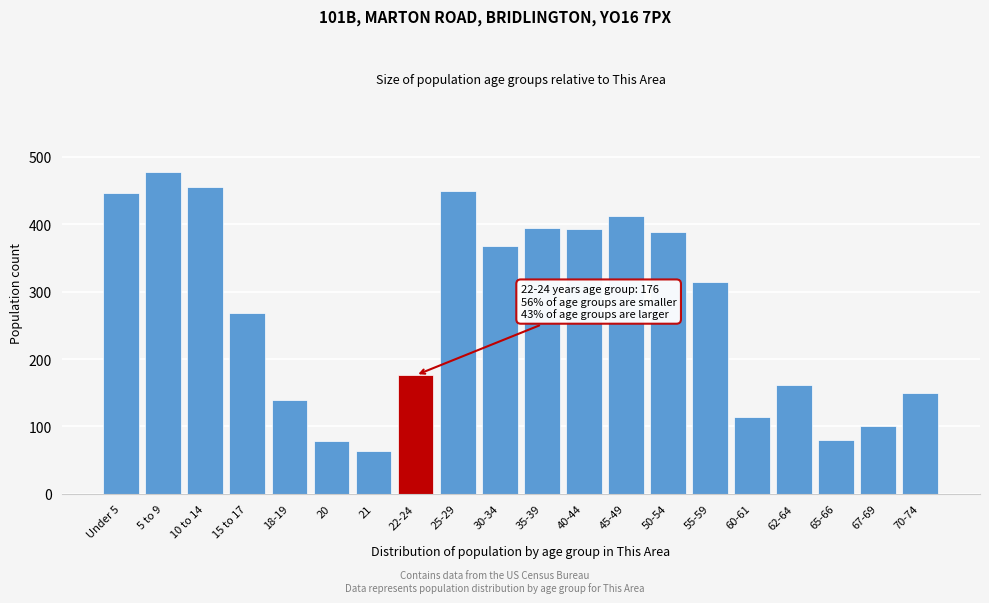

What is the greatest value displayed?

478